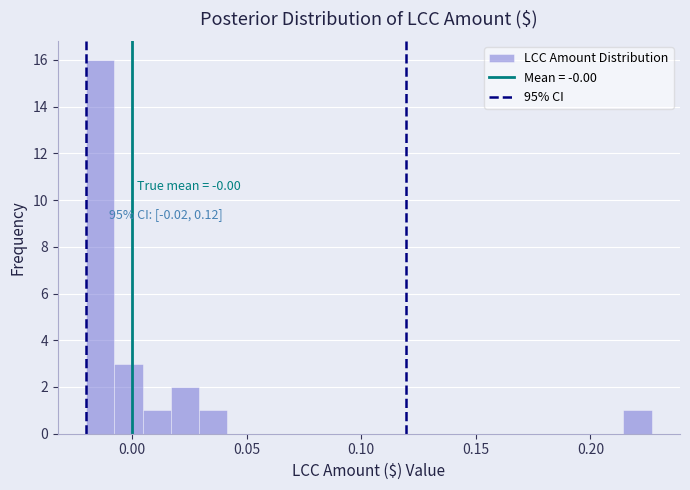

Around what value on the x-axis is the tallest bar? Give the approximate position of its centre, as read against the axis.

-0.015